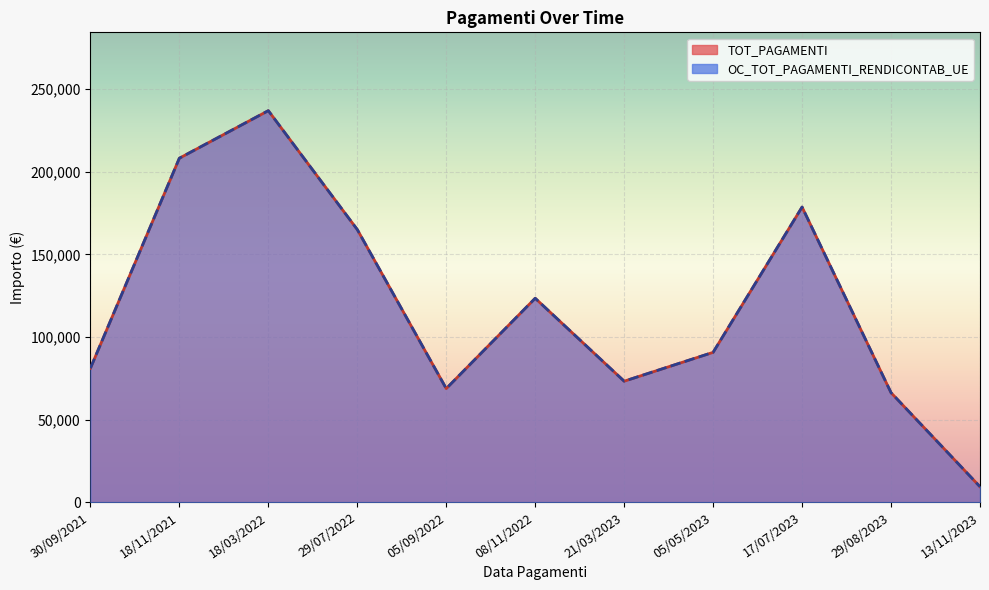

Which series has the widest spread of values?

TOT_PAGAMENTI